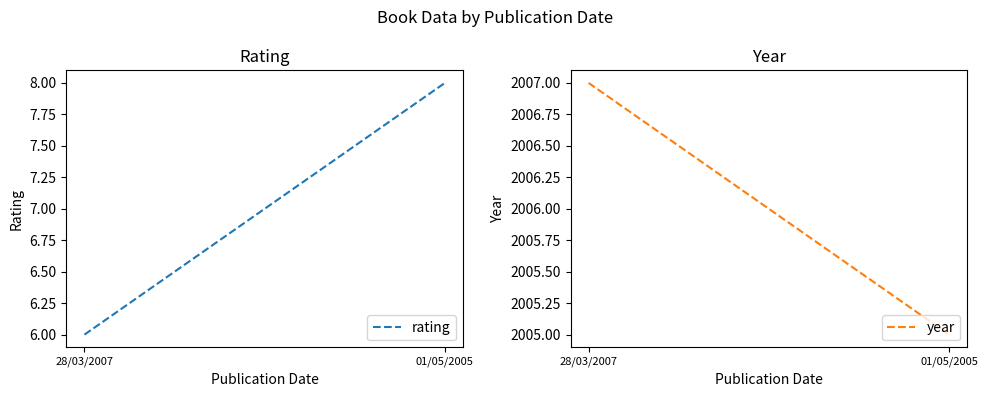

Does the chart have visible grid lines?

No